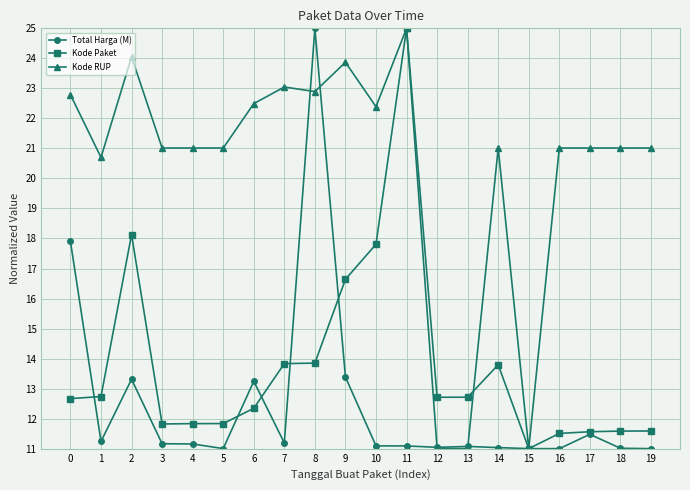

How many values in the Kode Paket series are below 12?

8